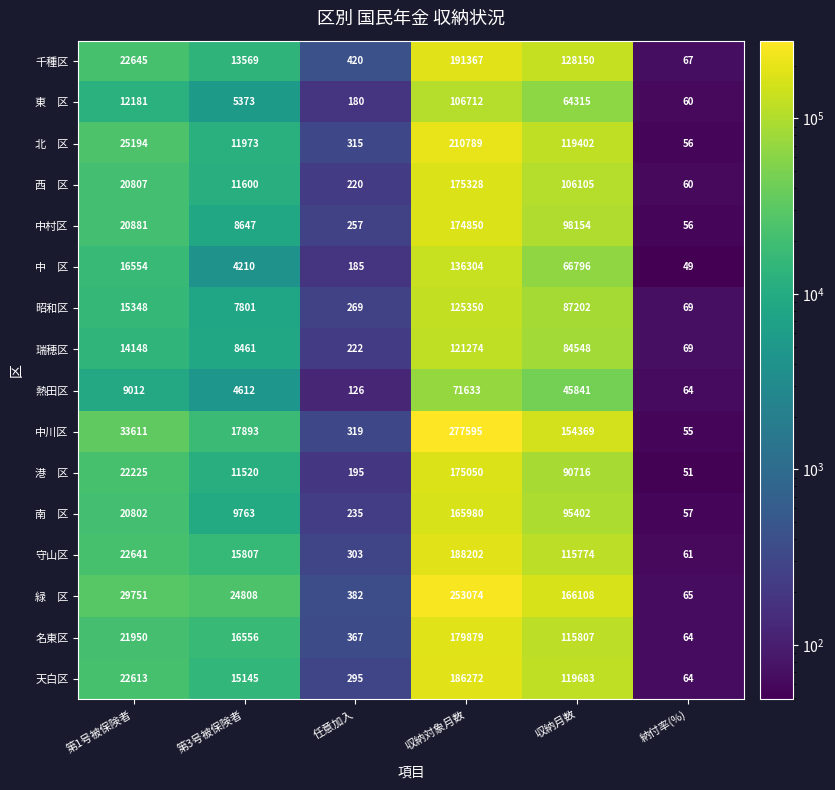

Which series has the largest total across all categories?

中川区